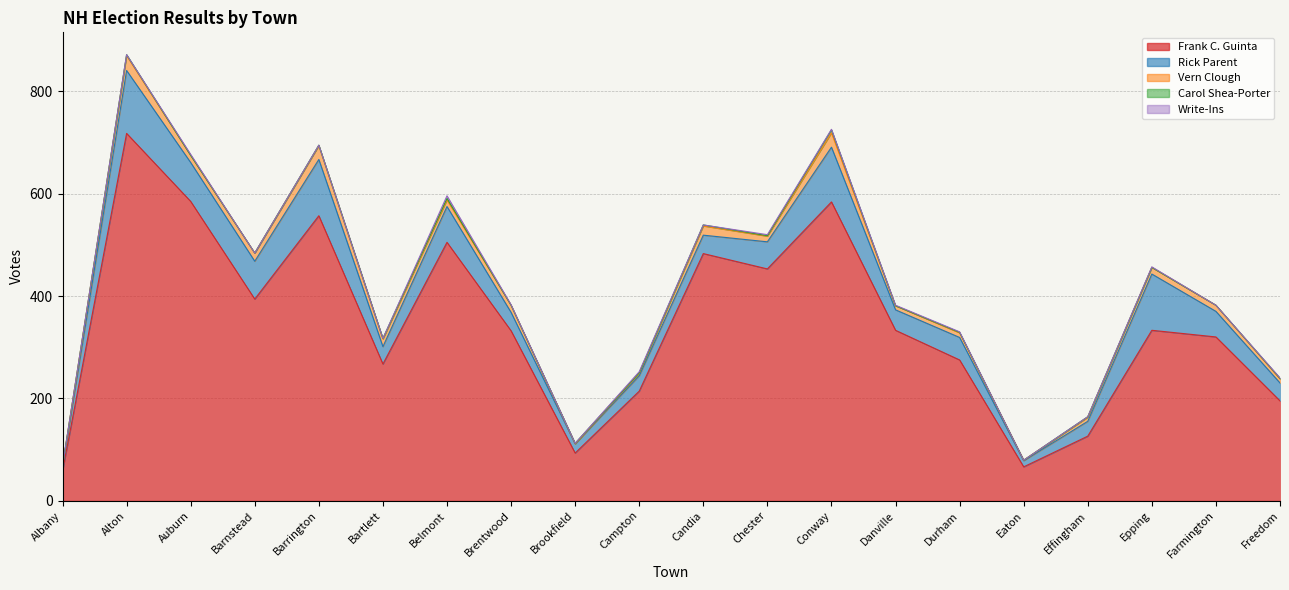

The value of Rick Parent at Conway is 152. True or false?

False